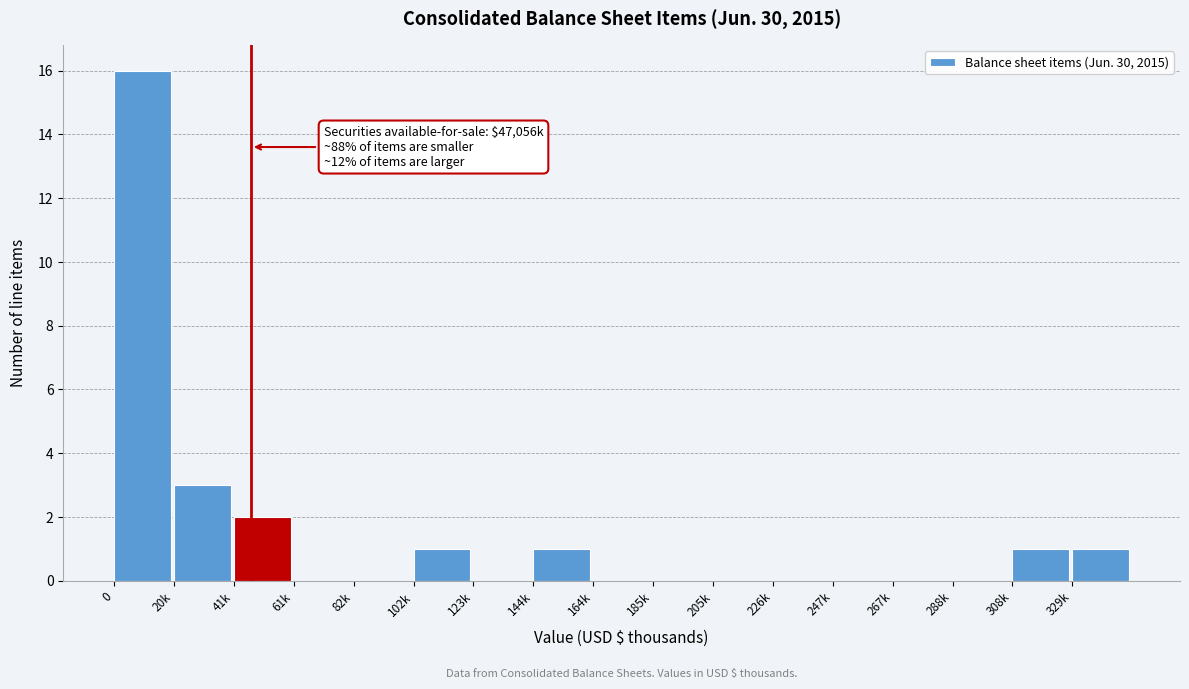

Reading right to left, list all the values displayed in this chart.

329k=1	308k=1	288k=0	267k=0	247k=0	226k=0	205k=0	185k=0	164k=0	144k=1	123k=0	102k=1	82k=0	61k=0	41k=2	20k=3	0=16